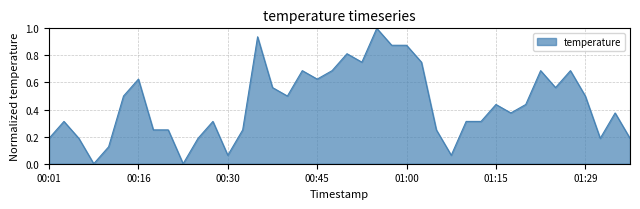

What is the difference between the maximum and minimum values?

1.0